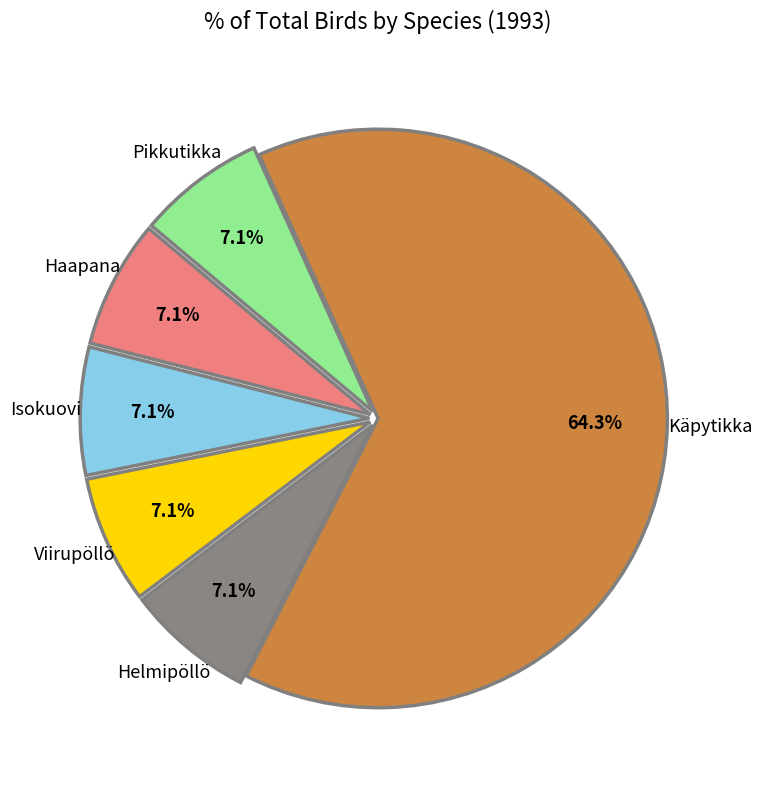

Is the sum of Isokuovi and Viirupöllö greater than half?

No